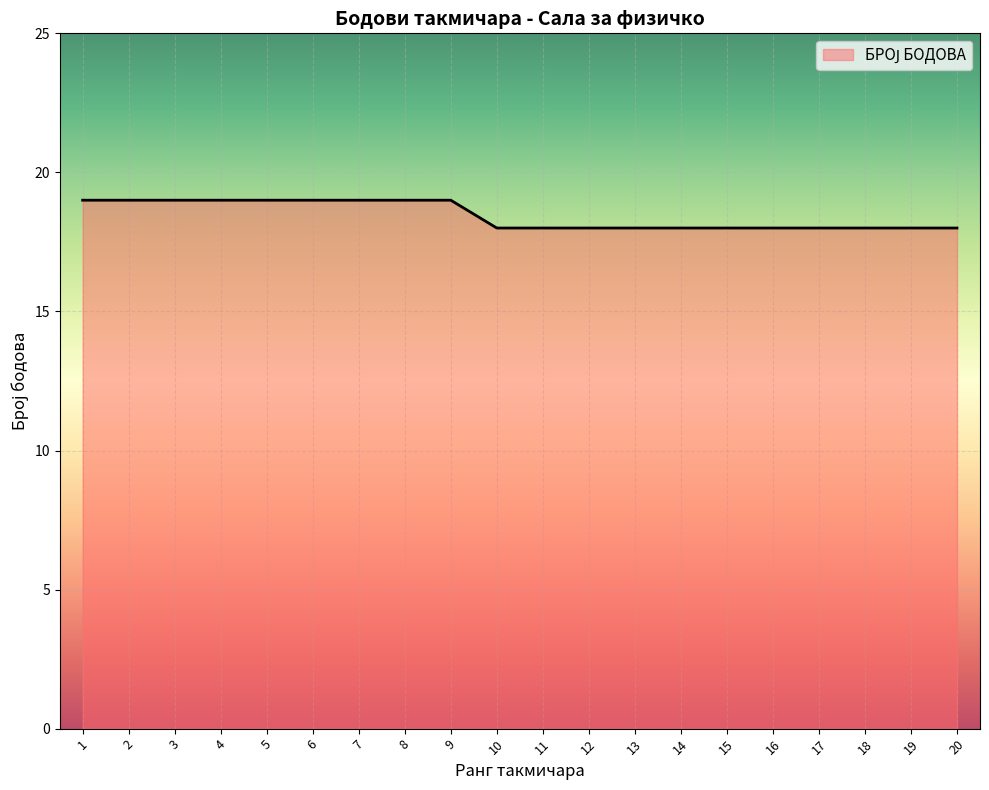

Reading left to right, list all the values displayed in this chart.

1=19	2=19	3=19	4=19	5=19	6=19	7=19	8=19	9=19	10=18	11=18	12=18	13=18	14=18	15=18	16=18	17=18	18=18	19=18	20=18